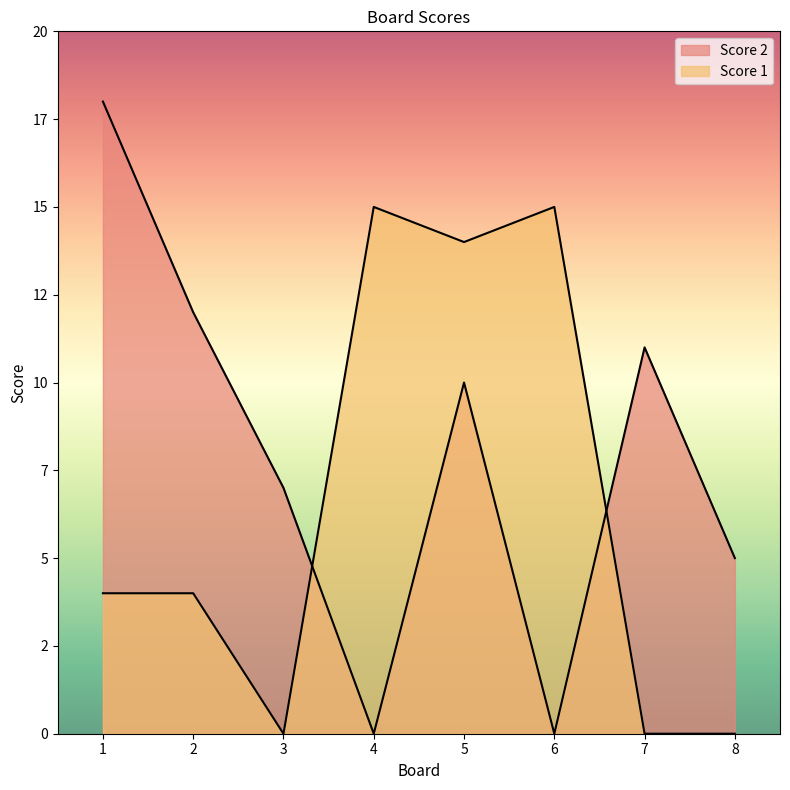

What is the sum of the Score 2 values at 4 and 5?

10